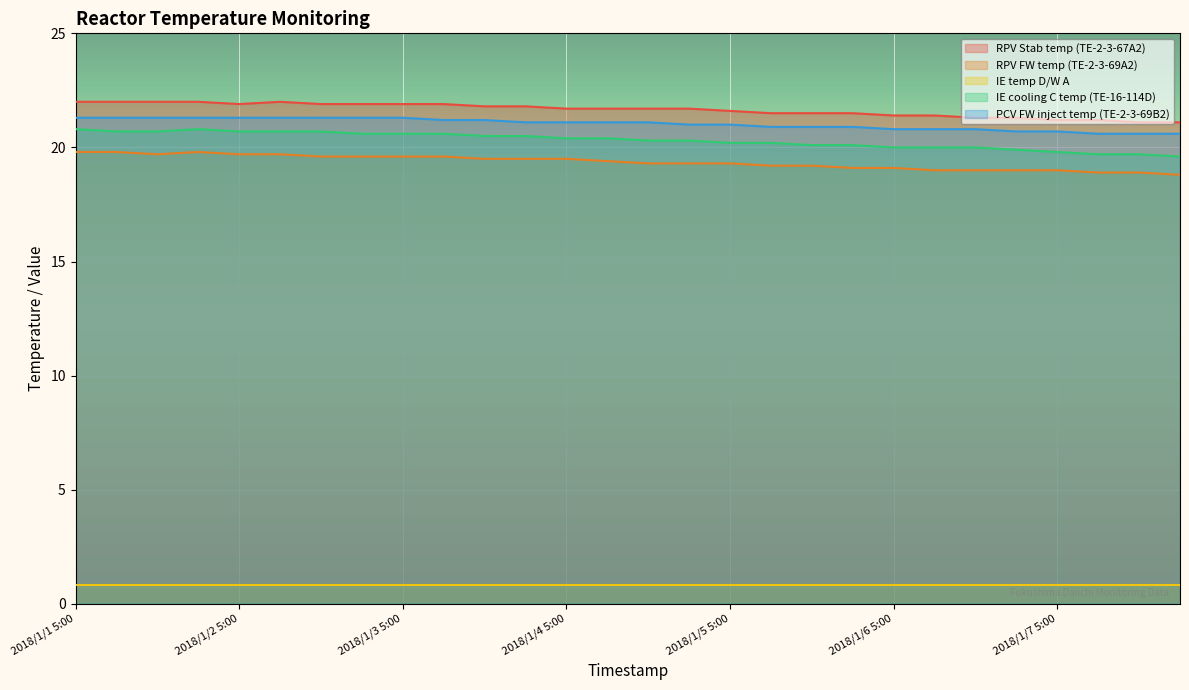

True or false: RPV Stab temp (TE-2-3-67A2) and RPV FW temp (TE-2-3-69A2) cross at least once.

False